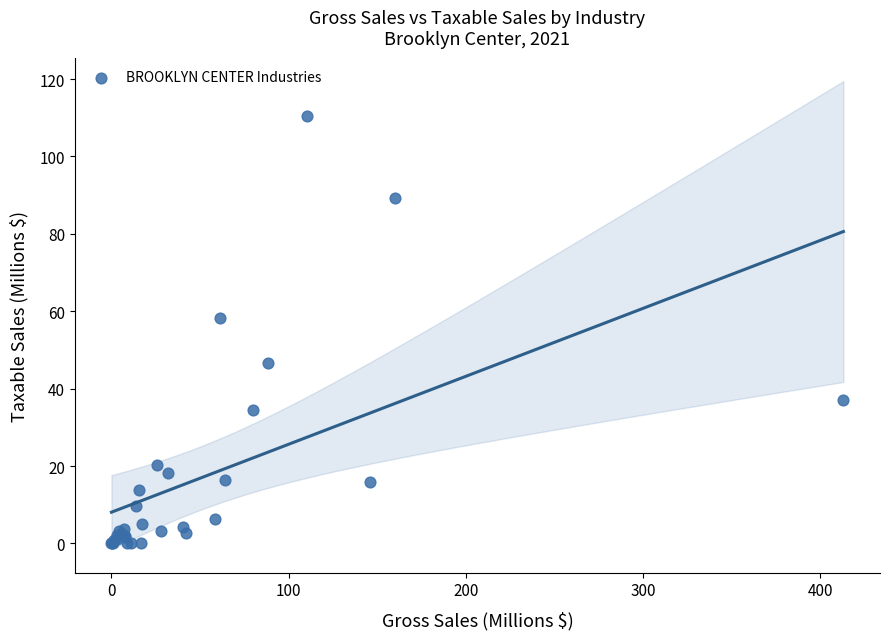

What Y value in the scatter plot is closest to 55?

58.3